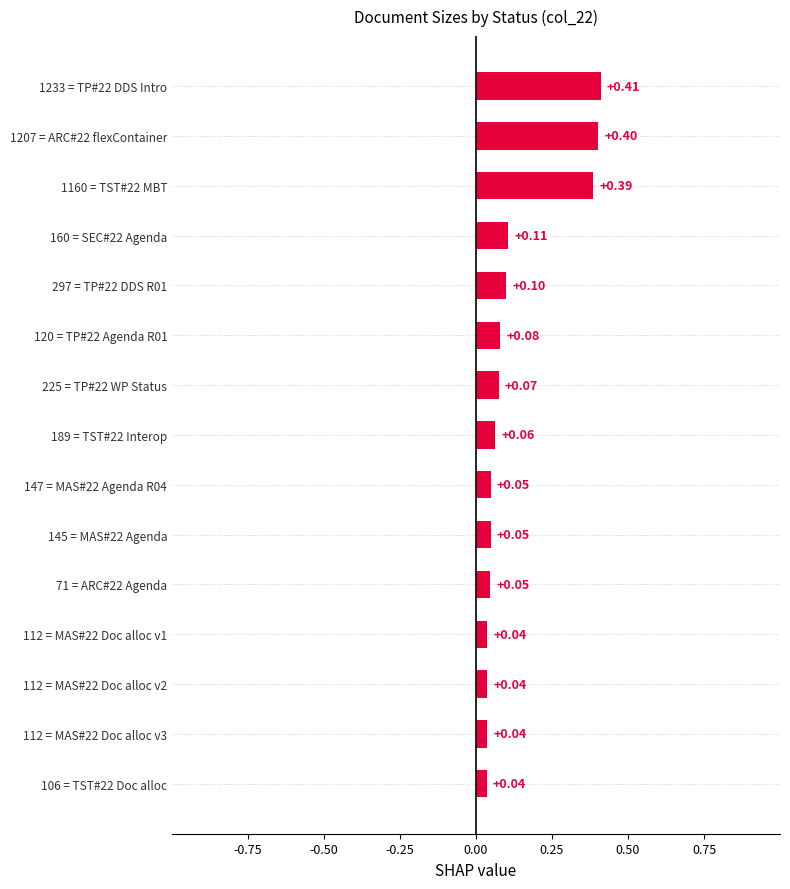

How many bars are there in total?

15